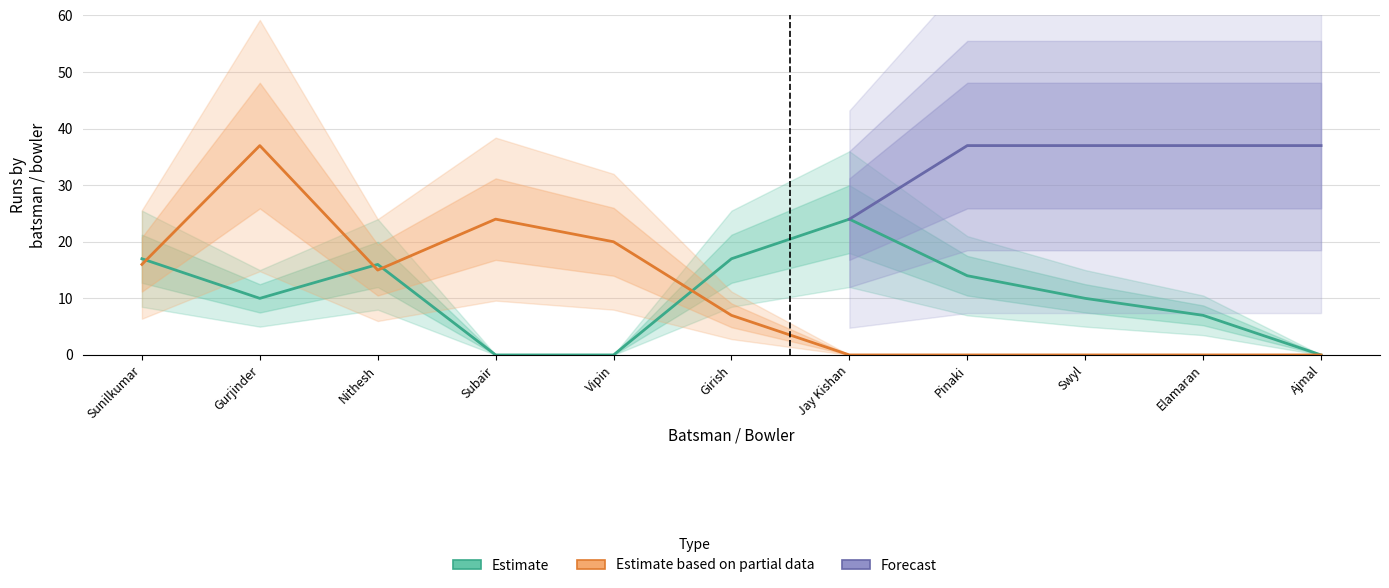

Is the value of Estimate at Jay Kishan greater than the value of Estimate based on partial data at Gurjinder?

No